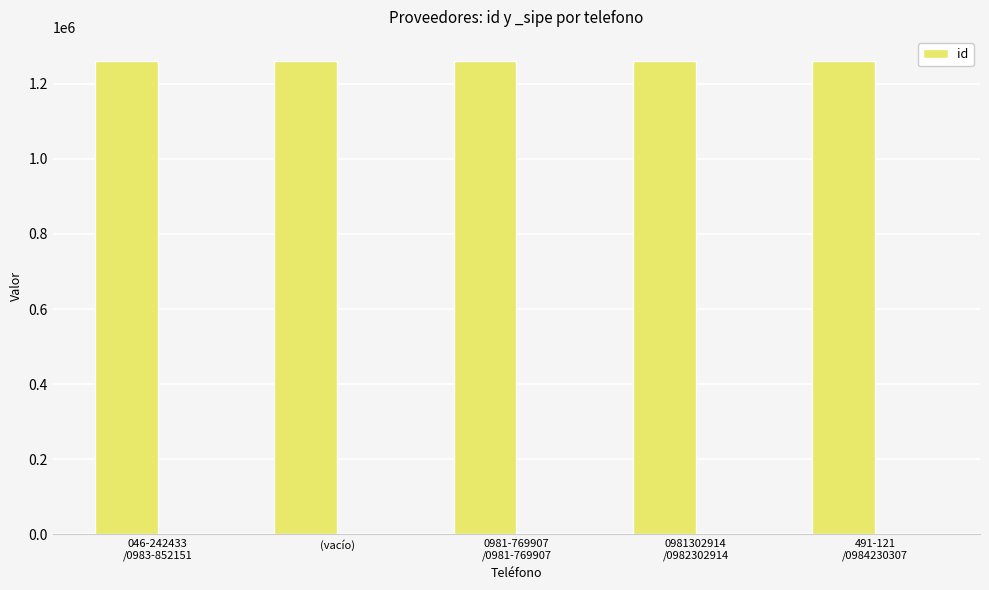

What is the greatest value displayed?

1261183